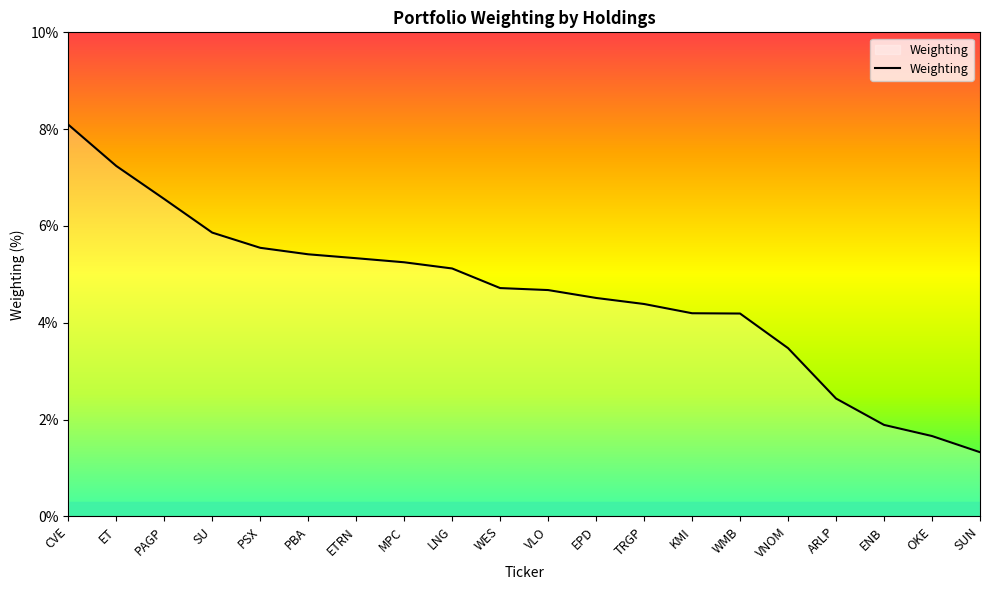

What is the ratio of the value at LNG to the value at ETRN?

1.0